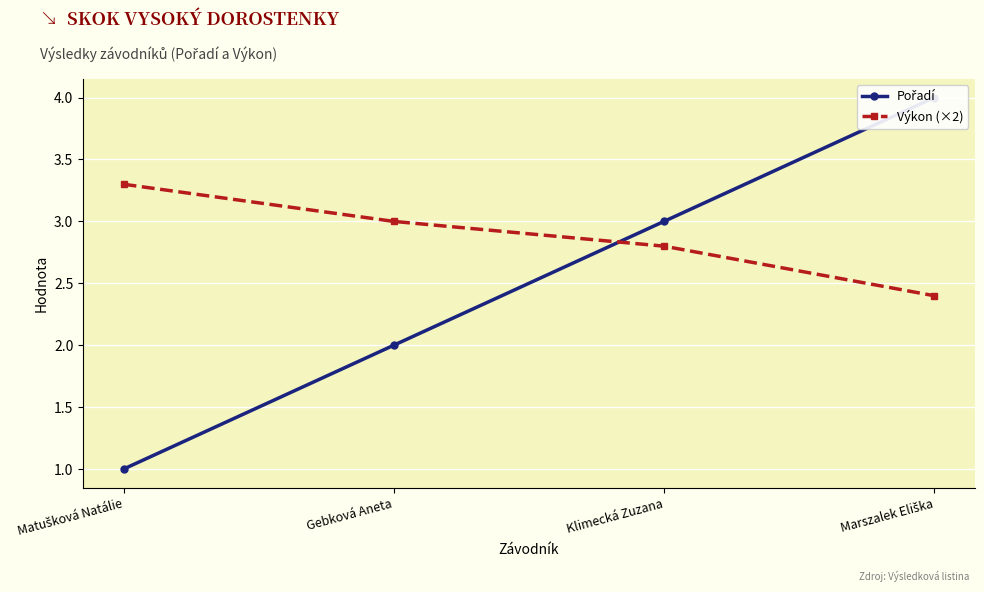

Where is Pořadí nearest to the value 2?

Gebková Aneta